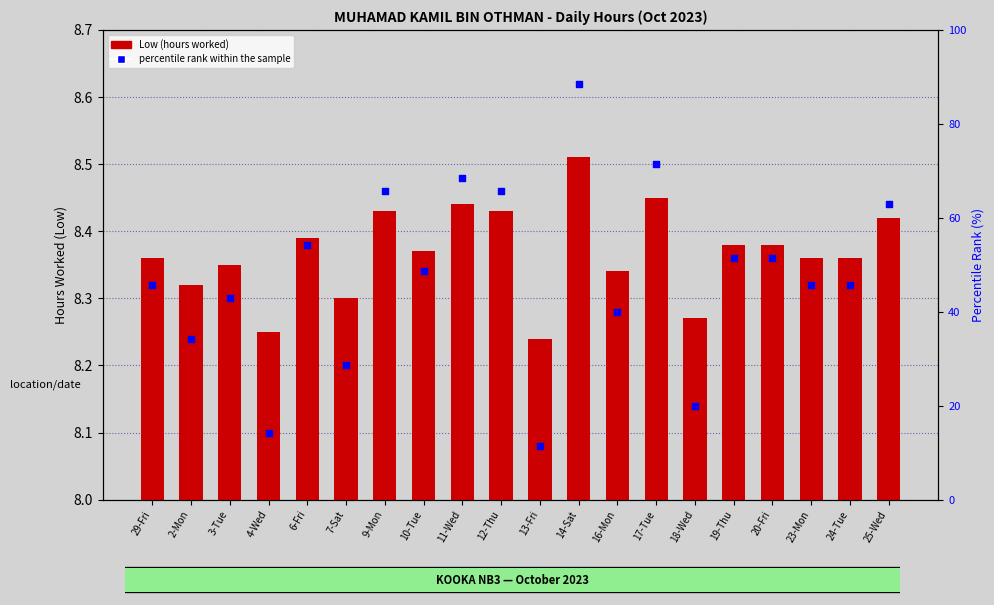

Is the value of Low (hours worked) at 10-Tue greater than the value of percentile rank within the sample at 10-Tue?

No